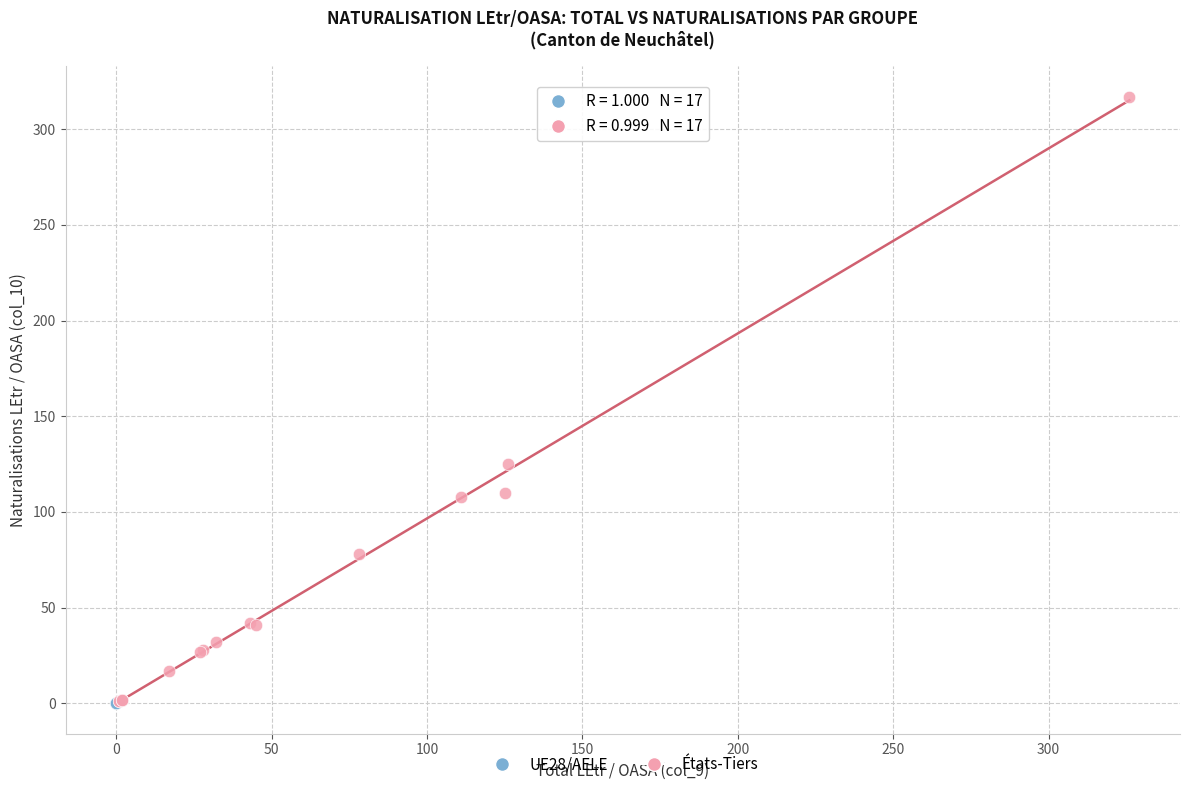

Which series reaches the maximum Y coordinate?

États-Tiers